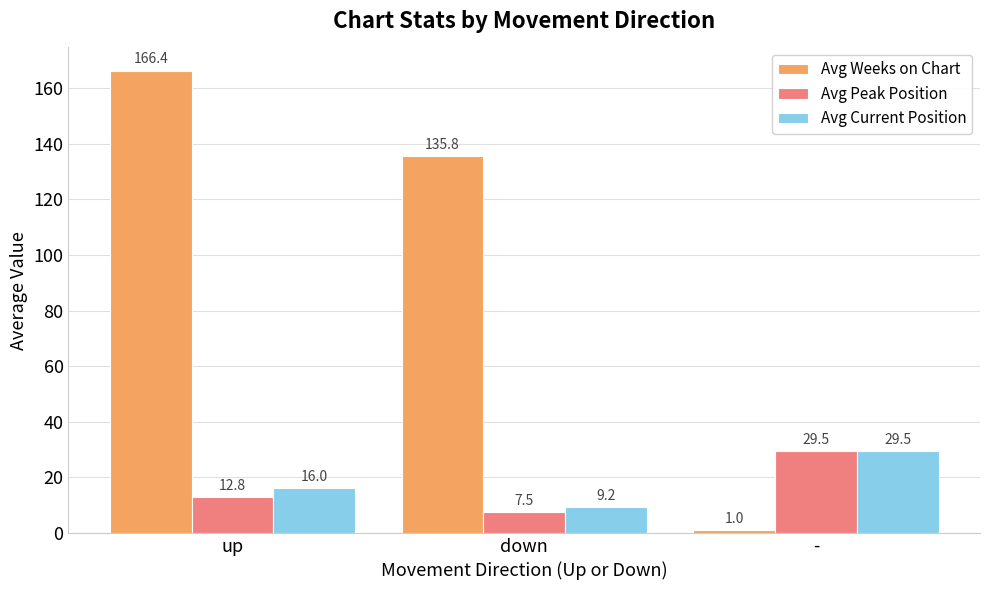

Where does the Avg Peak Position series first go above 12?

up